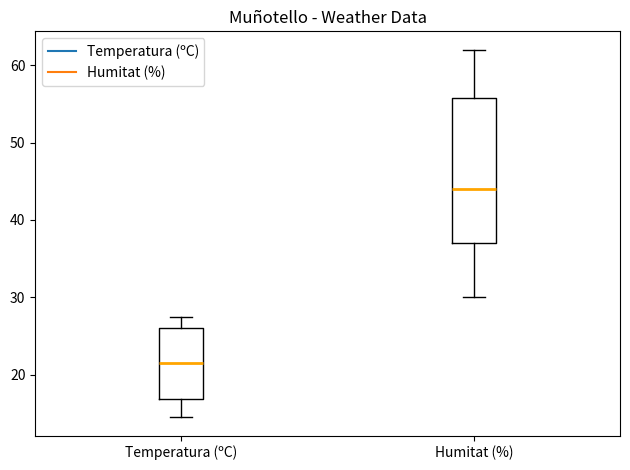

Reading left to right, read every box against the y-axis: the position of its median line, the range the box covers, and the ends of its whiskers. The values are not printed on the chart, so give them approximately, as read against the axis.

Temperatura (ºC): median 22, box 17 to 26, whiskers 15 to 27
Humitat (%): median 44, box 37 to 56, whiskers 30 to 62